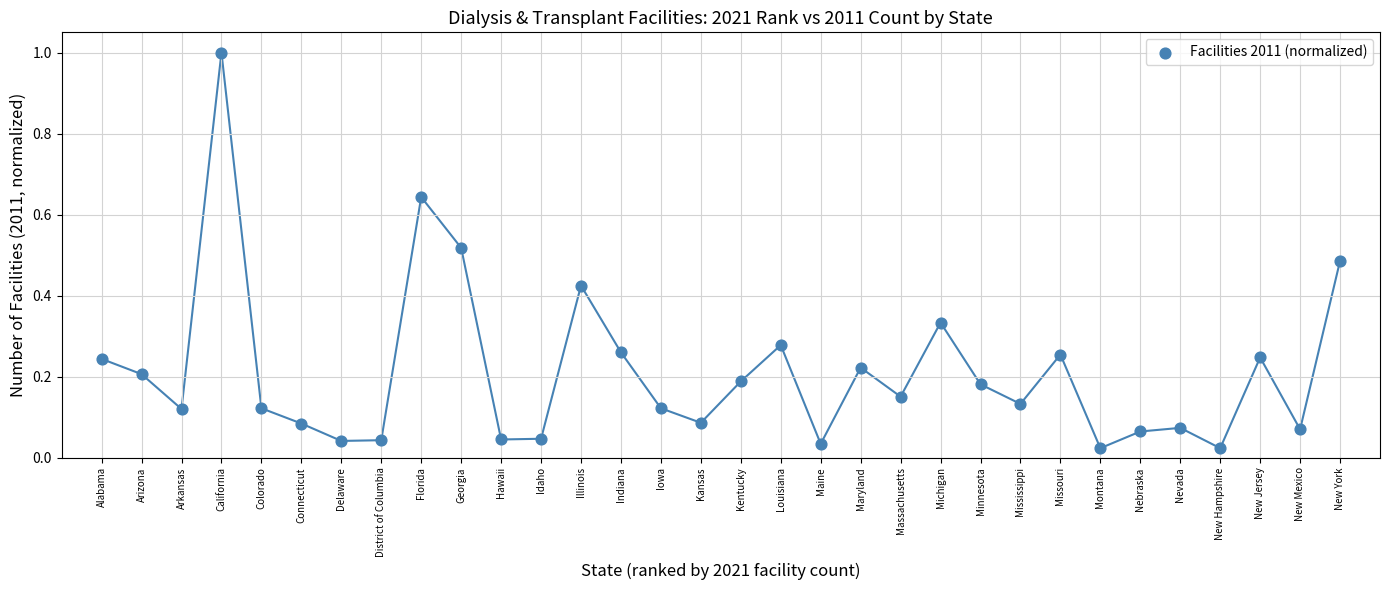

What is the range of Y values (max minus min)?

1.0